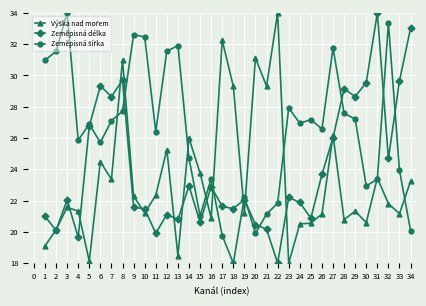

Count the number of categories in the chart.

34